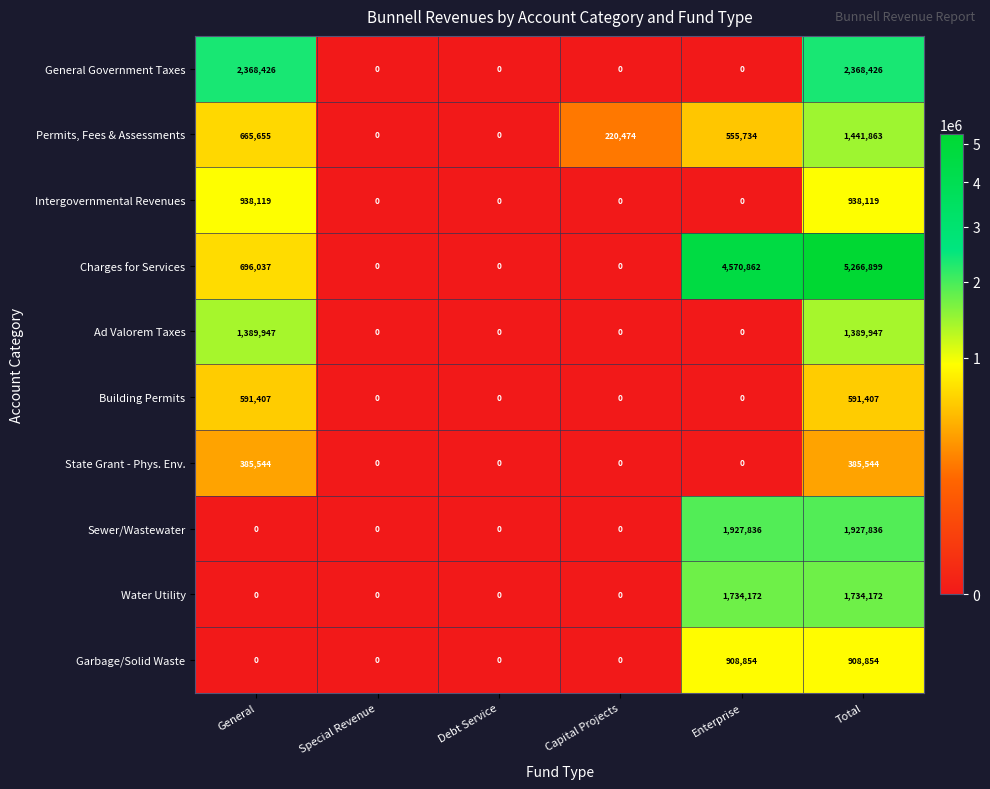

Which series has the largest total across all categories?

Charges for Services